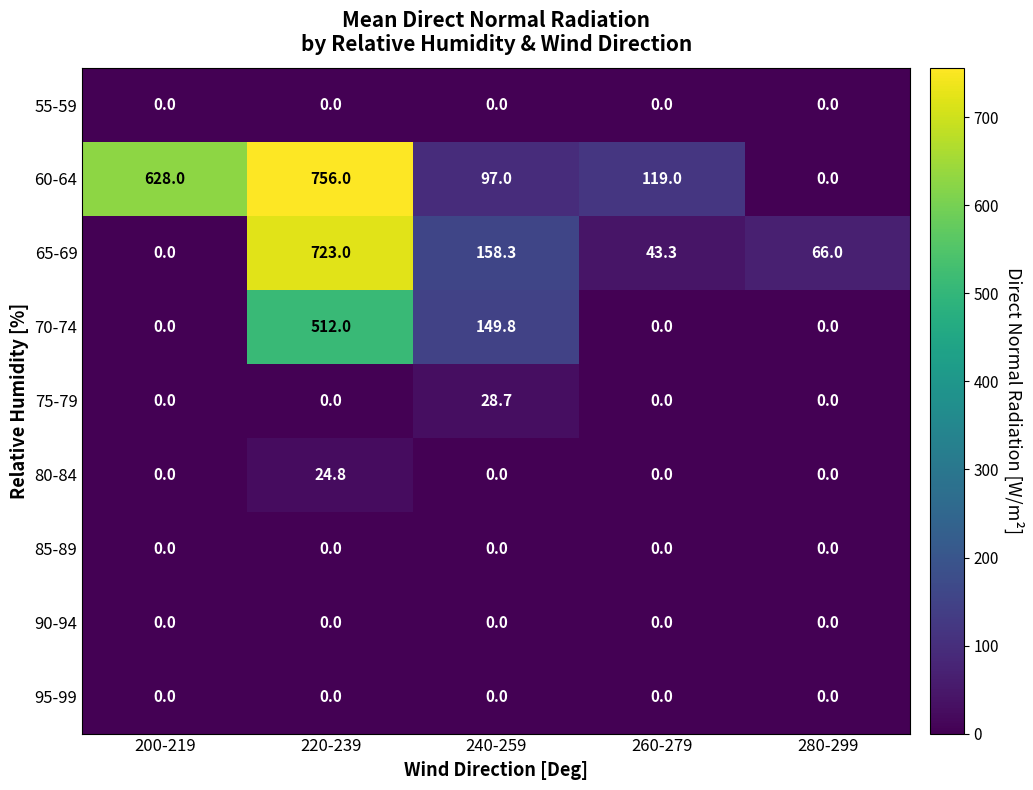

Is it true that 55-59 equals 0.0 at 220-239?

True